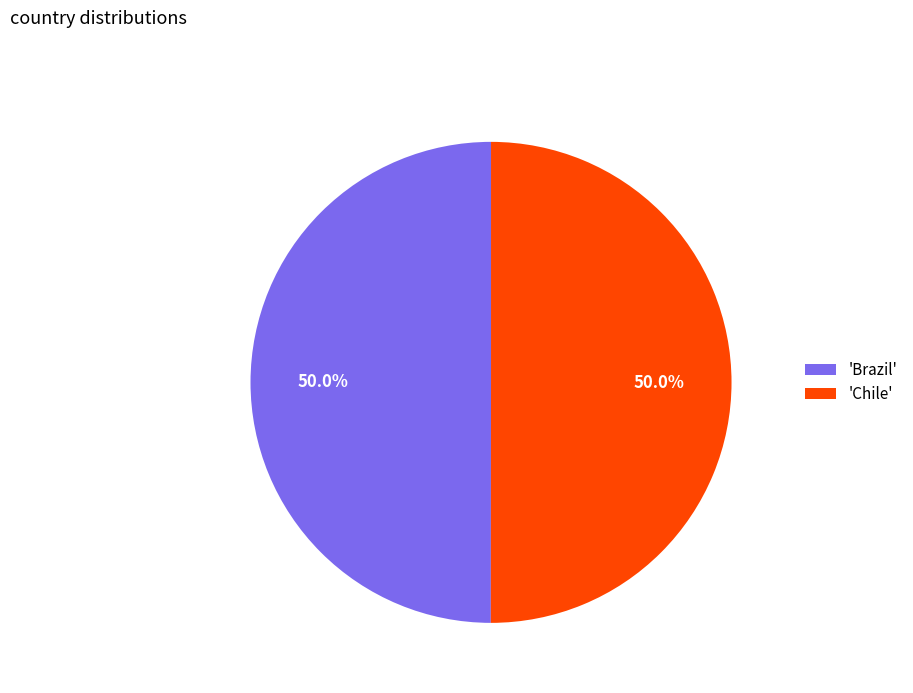

What is the ratio of the value at 'Chile' to the value at 'Brazil'?

1.0